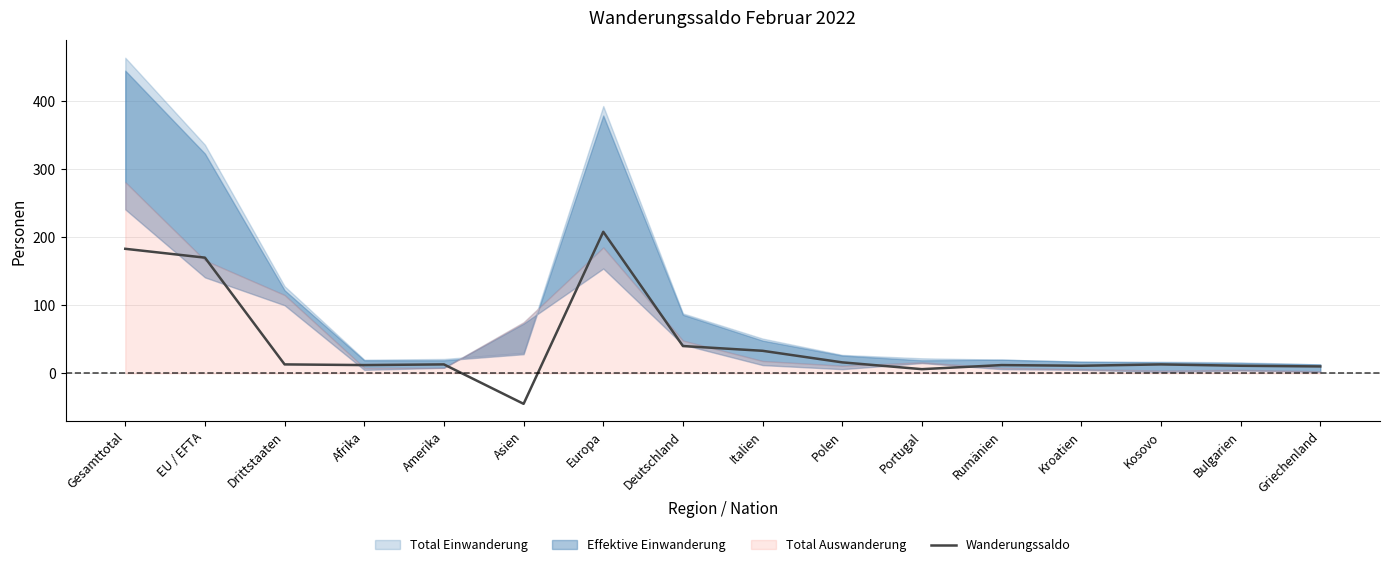

Where does the data first go above 13?

Gesamttotal